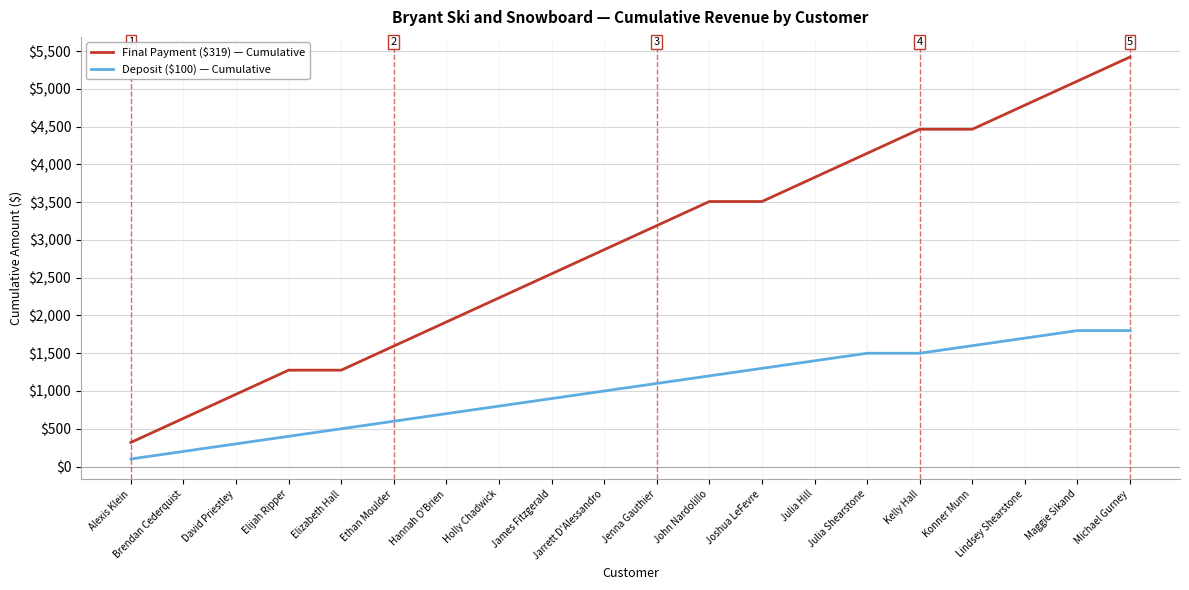

How many values in the Final Payment ($319) — Cumulative series are below 3190?

10